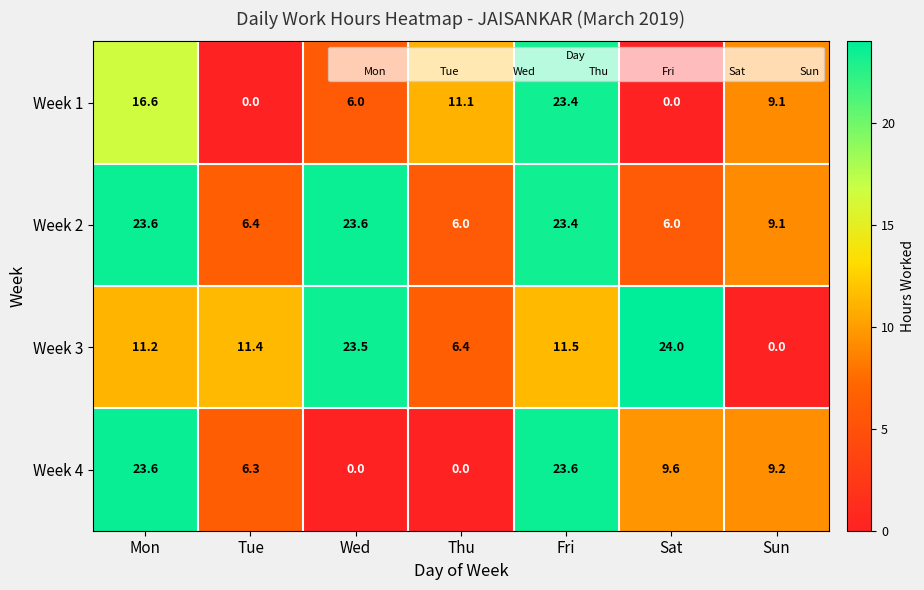

The Week 3 series shows 11.2 at Mon. True or false?

True